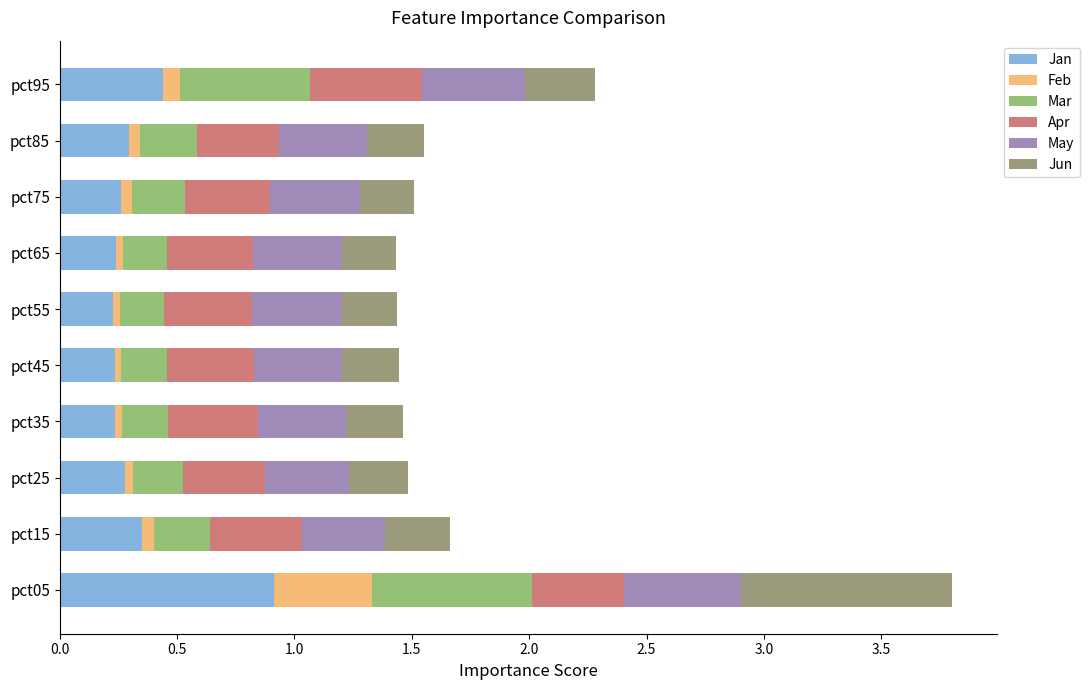

The Jan series shows 0.4 at pct65. True or false?

False